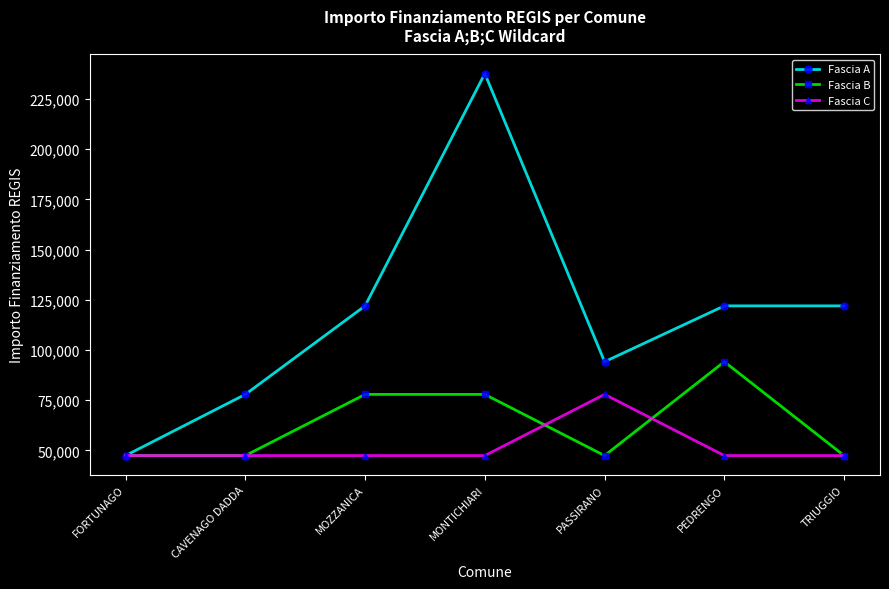

How many lines are shown in the chart?

3